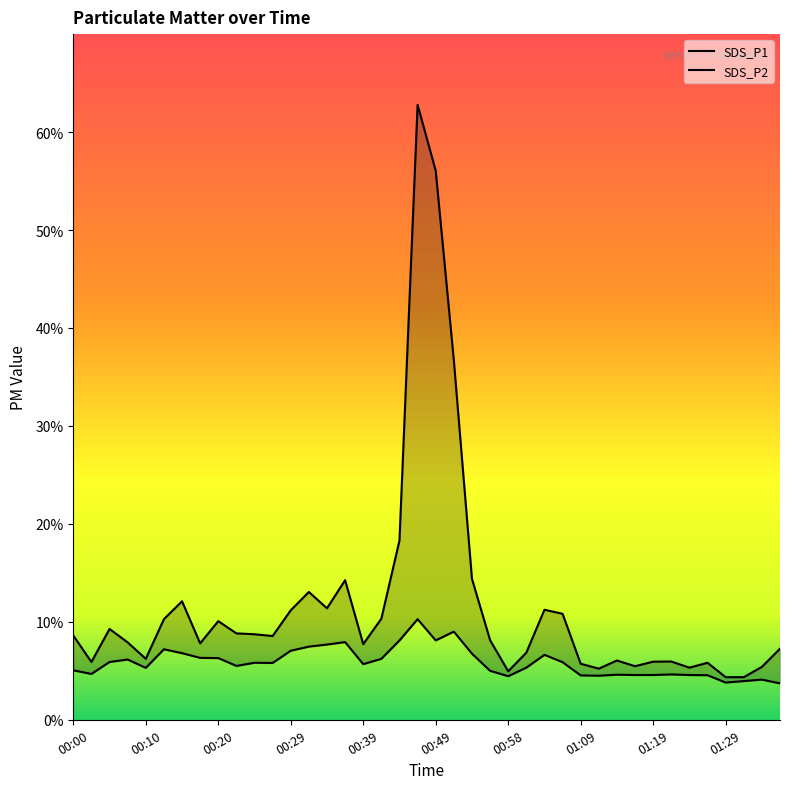

True or false: SDS_P2 and SDS_P1 intersect in this chart.

False